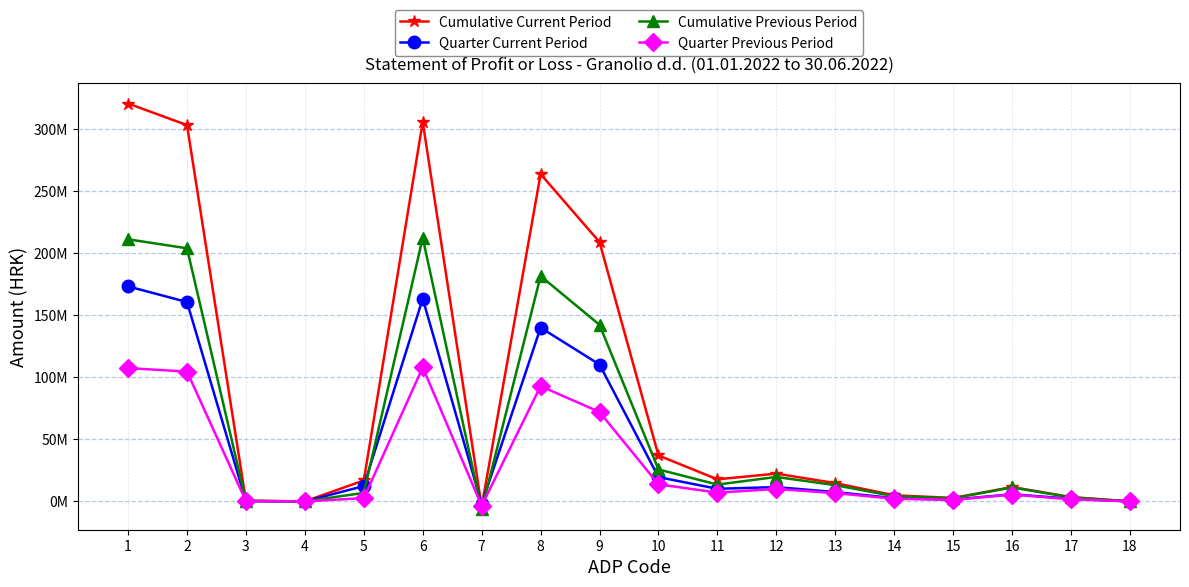

At how many categories does at least one series exceed 73467530?

5